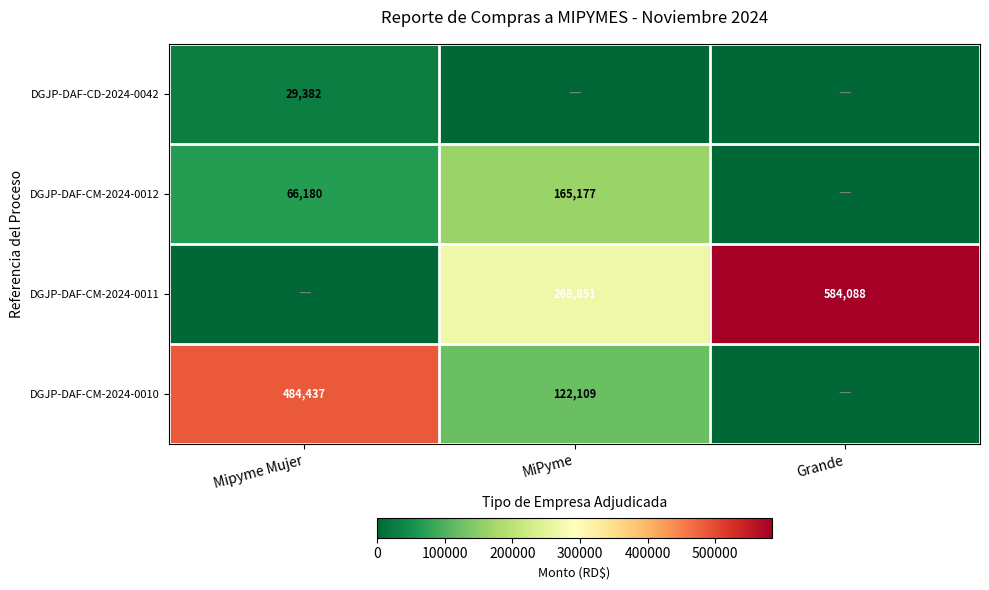

Is the value of DGJP-DAF-CM-2024-0010 at Mipyme Mujer greater than the value of DGJP-DAF-CD-2024-0042 at Mipyme Mujer?

Yes